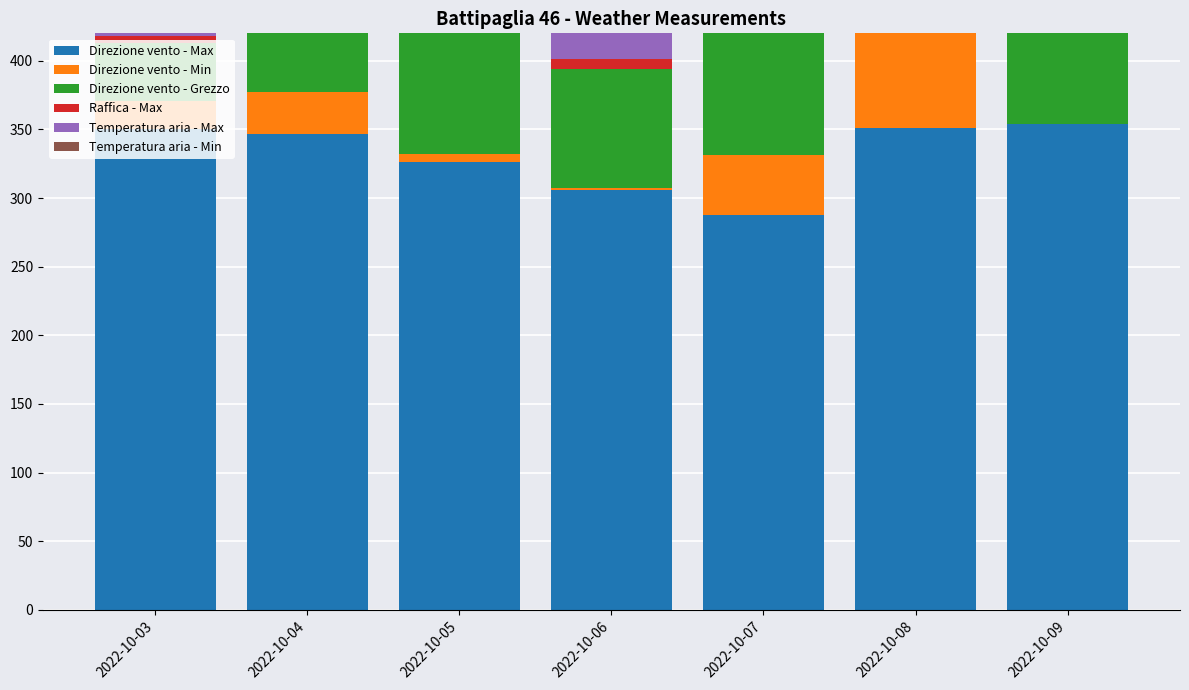

Between 2022-10-07 and 2022-10-08, which is larger?

2022-10-08